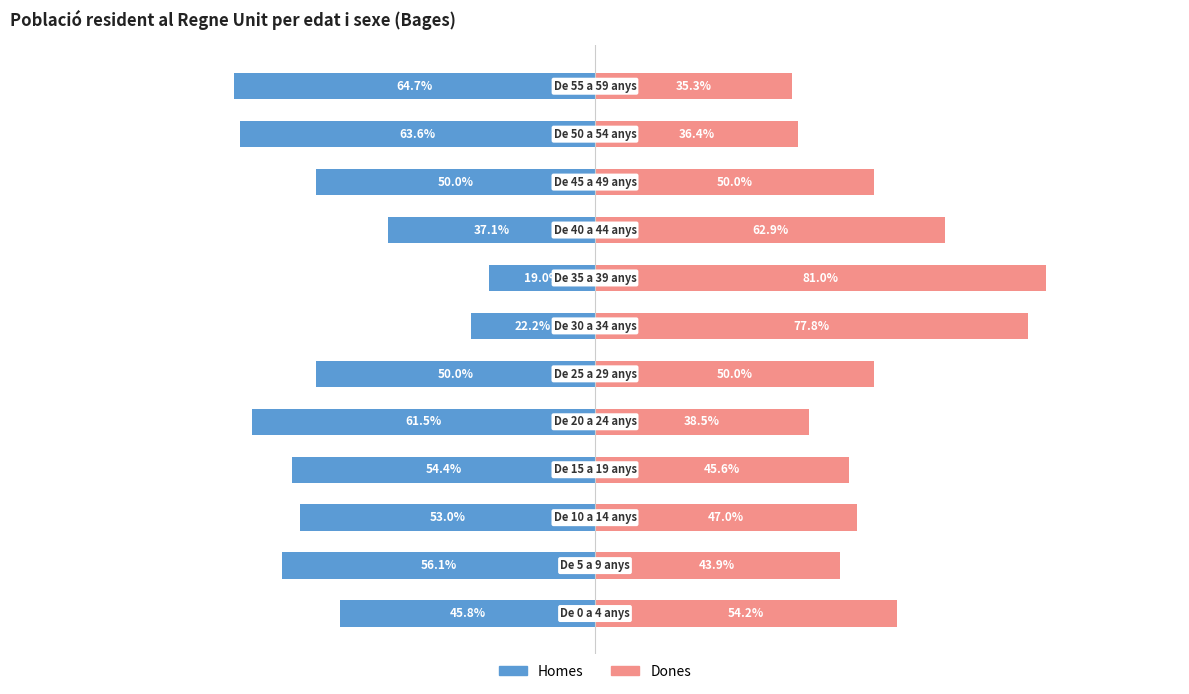

What is the sum of the Homes values at 6 and 2?

-75.3